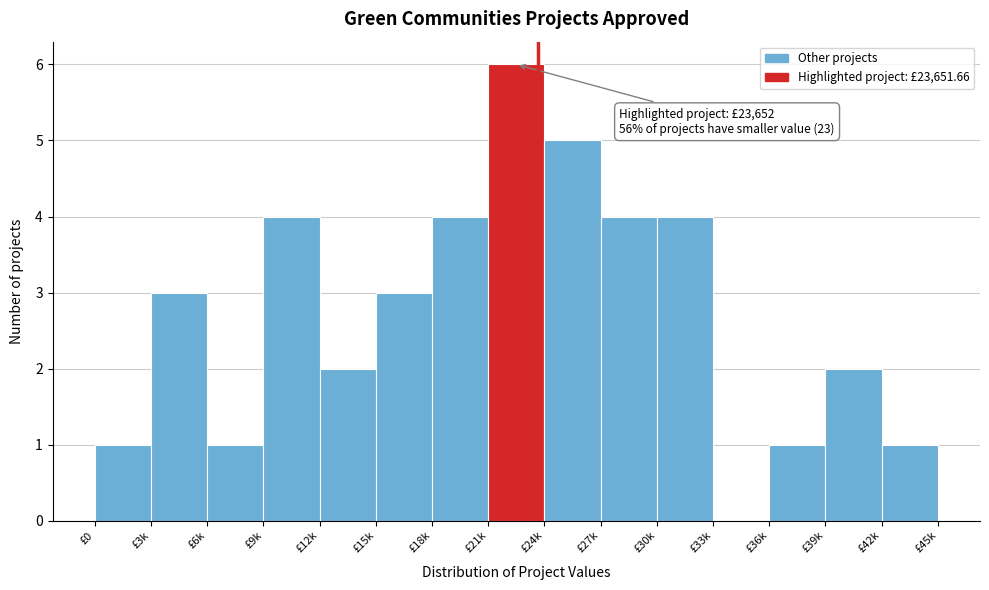

Reading left to right, what are all the values shown in this chart?

£0=1	£3k=3	£6k=1	£9k=4	£12k=2	£15k=3	£18k=4	£21k=6	£24k=5	£27k=4	£30k=4	£33k=0	£36k=1	£39k=2	£42k=1